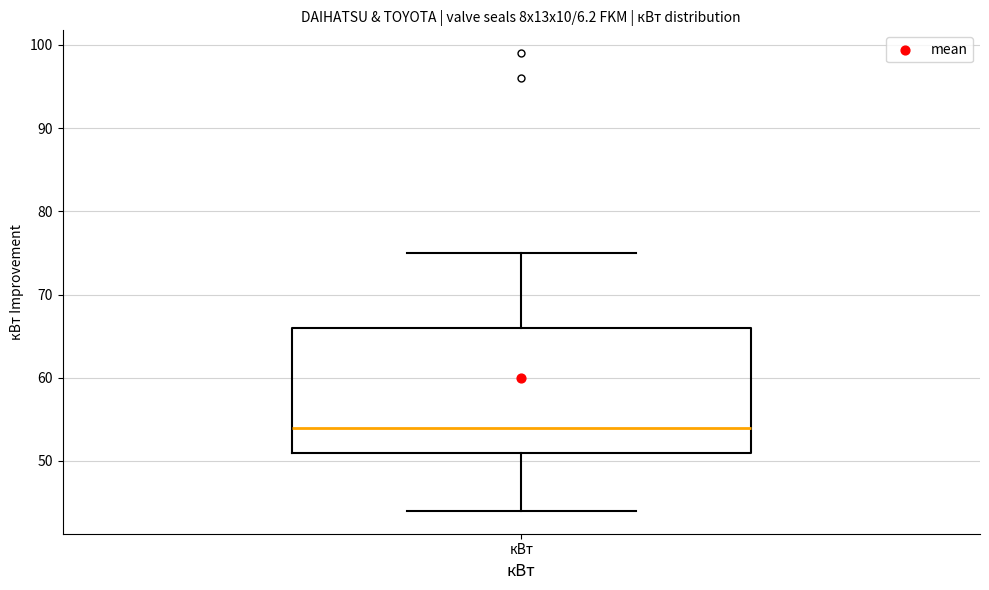

Transcribe this box plot: give where the median line is, the range the box spans, and where the two whiskers end, as read against the y-axis. The values are not printed on the chart, so give them approximately, as read against the axis.

median 54, box 51 to 66, whiskers 44 to 75